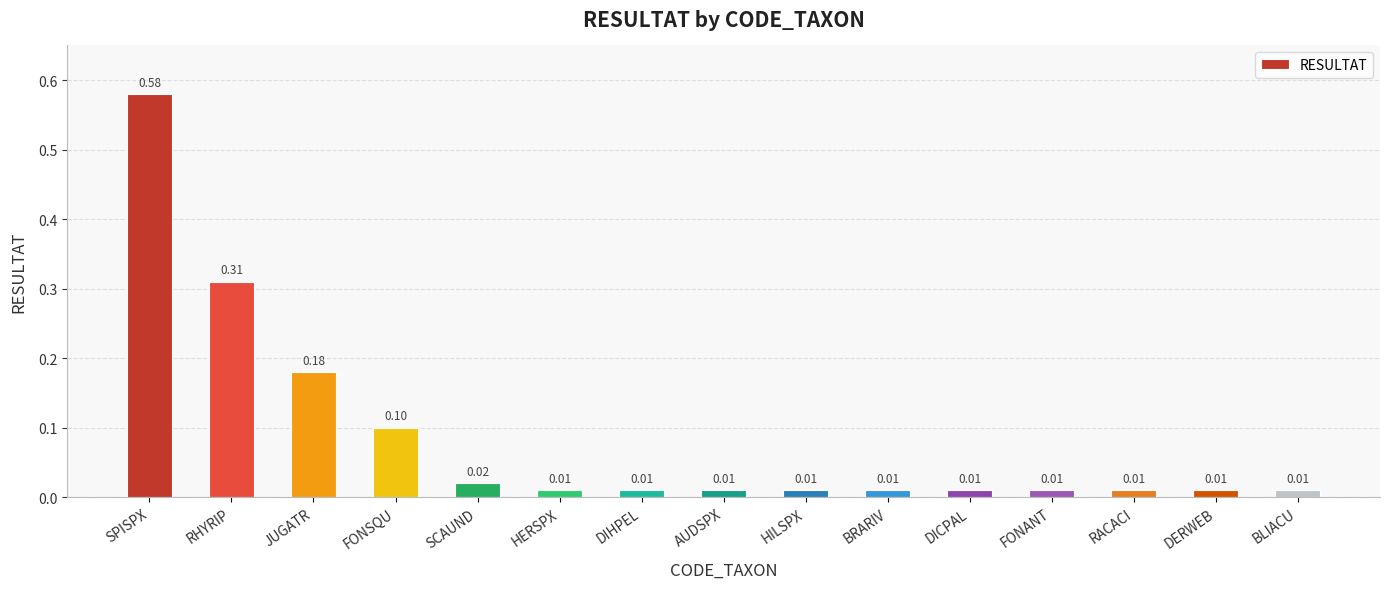

What is the change in value from RHYRIP to RACACI?

-0.3